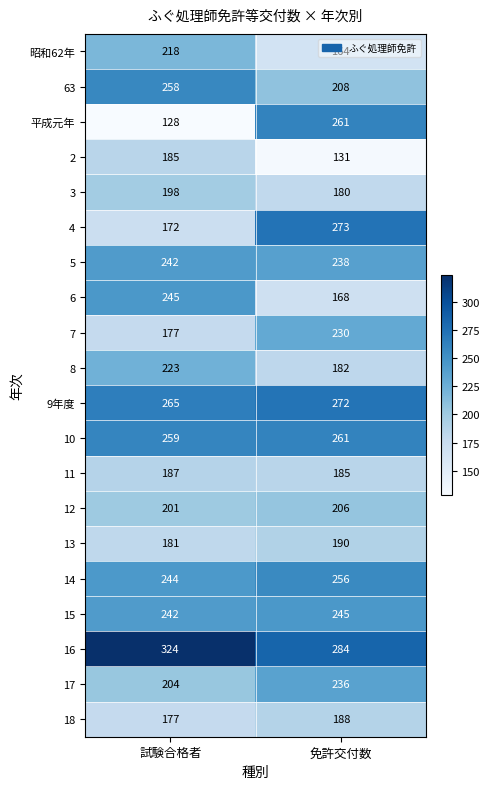

What is the total value across all series at 試験合格者?

4330